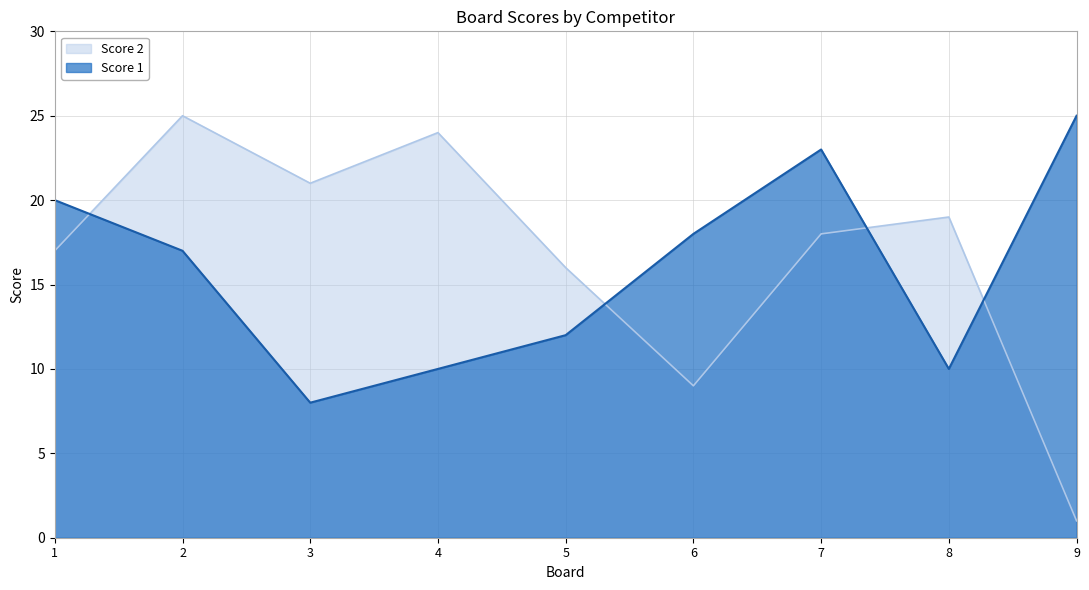

What is the spread (max minus min) of values at 5?

4